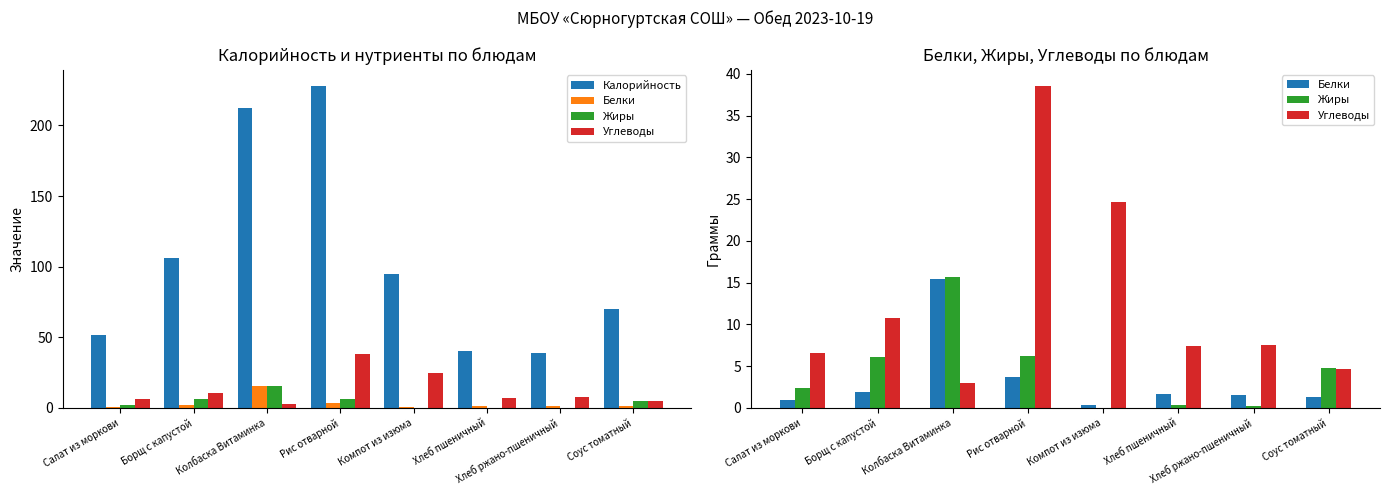

At Хлеб пшеничный, list the series in order from smallest to largest.

Жиры, Белки, Углеводы, Калорийность